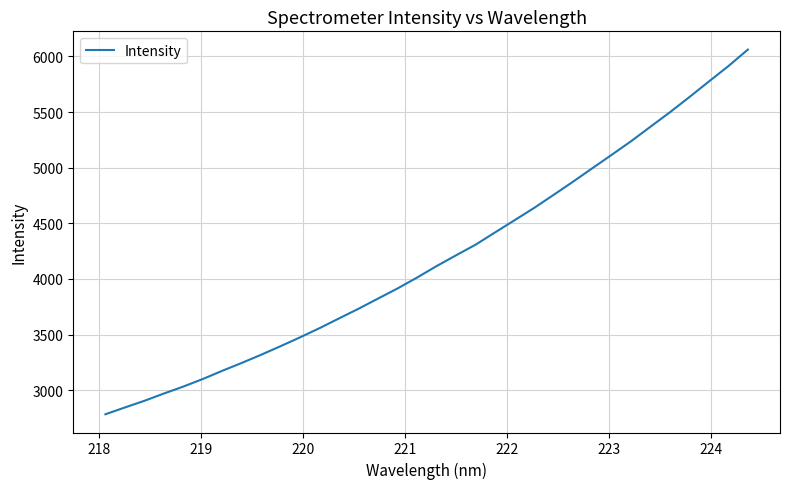

Reading left to right, transcribe all the data shown in this chart.

2782.9	2844.0	2903.9	2969.4	3032.0	3100.1	3174.1	3244.9	3318.6	3396.1	3475.4	3558.2	3645.7	3732.6	3824.0	3914.6	4012.5	4115.4	4212.2	4307.6	4417.7	4527.1	4637.0	4754.3	4872.9	4994.8	5116.1	5238.7	5369.8	5499.7	5636.1	5775.8	5913.8	6062.1